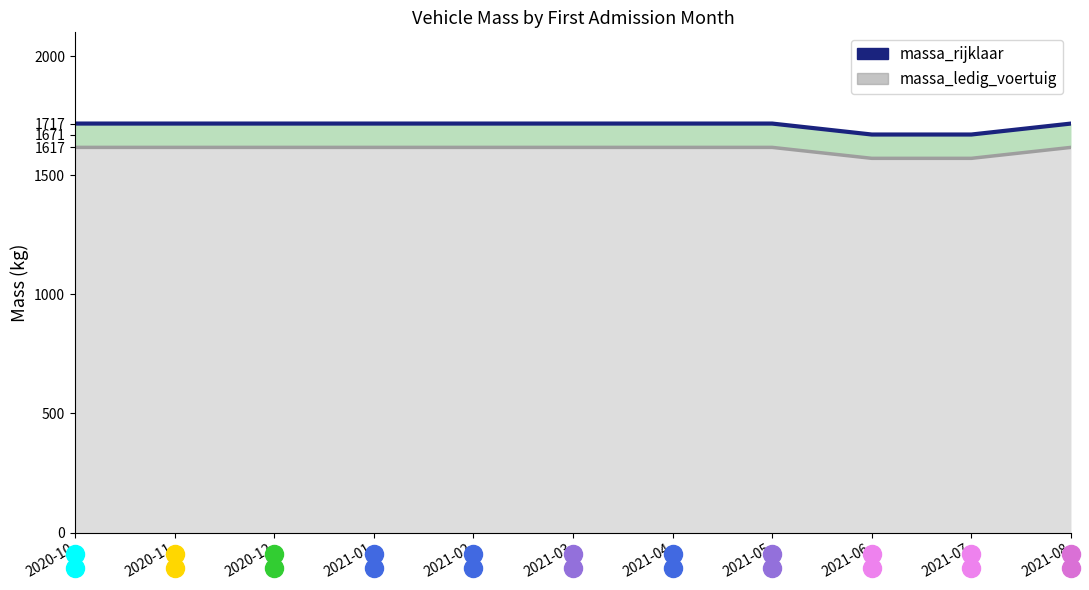

True or false: massa_rijklaar and massa_ledig_voertuig intersect in this chart.

False